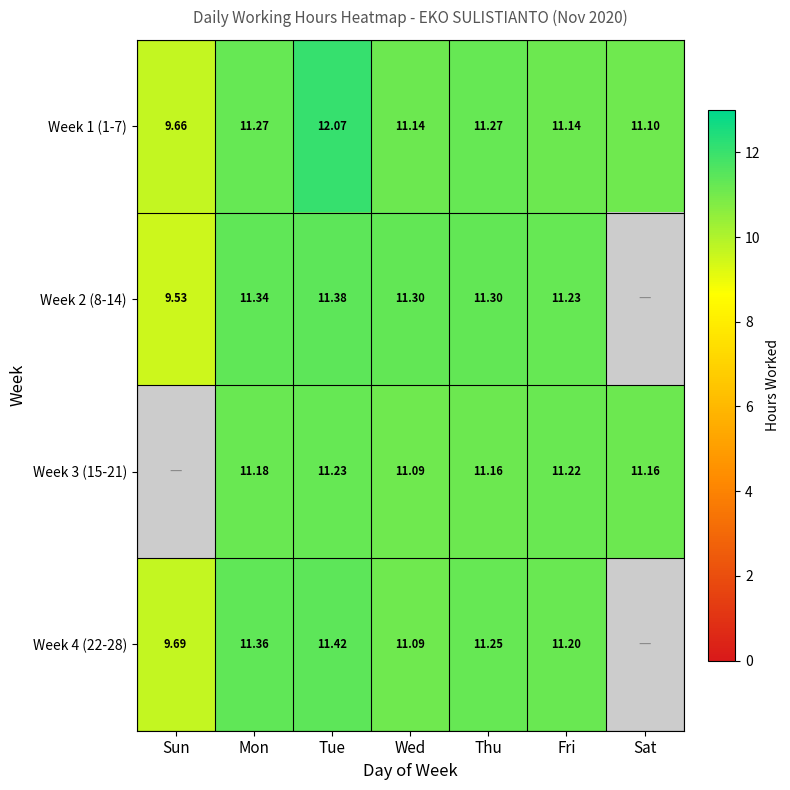

The value of Week 4 (22-28) at Fri is 17.0. True or false?

False